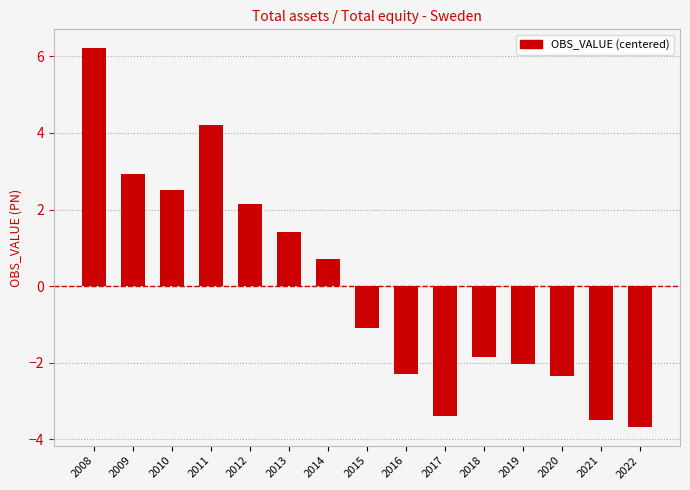

How many values are below zero?

8